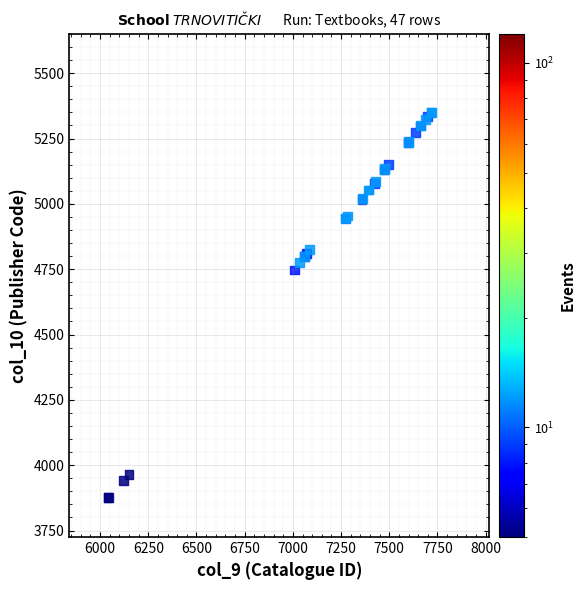

What Y value in the scatter plot is closest to 4612?

4747